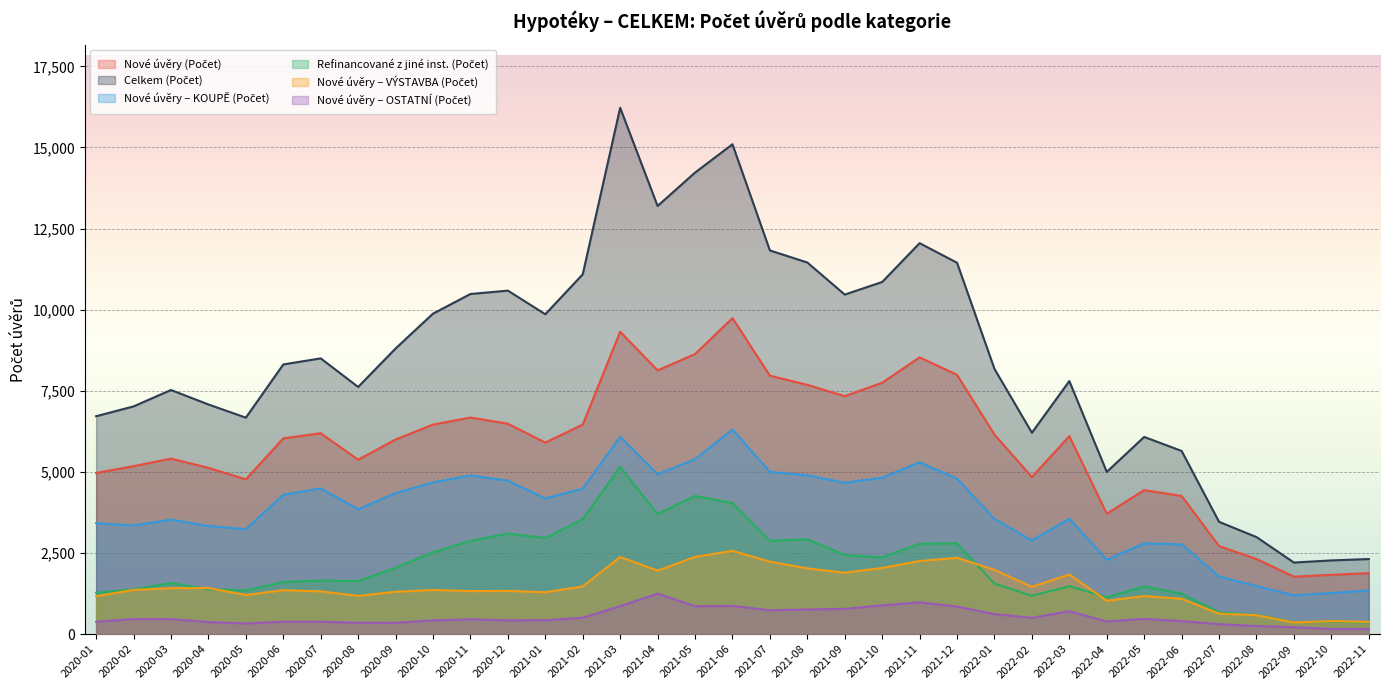

Rank the series by their maximum value, from highest to lowest.

Celkem (Počet), Nové úvěry (Počet), Nové úvěry – KOUPĚ (Počet), Refinancované z jiné inst. (Počet), Nové úvěry – VÝSTAVBA (Počet), Nové úvěry – OSTATNÍ (Počet)